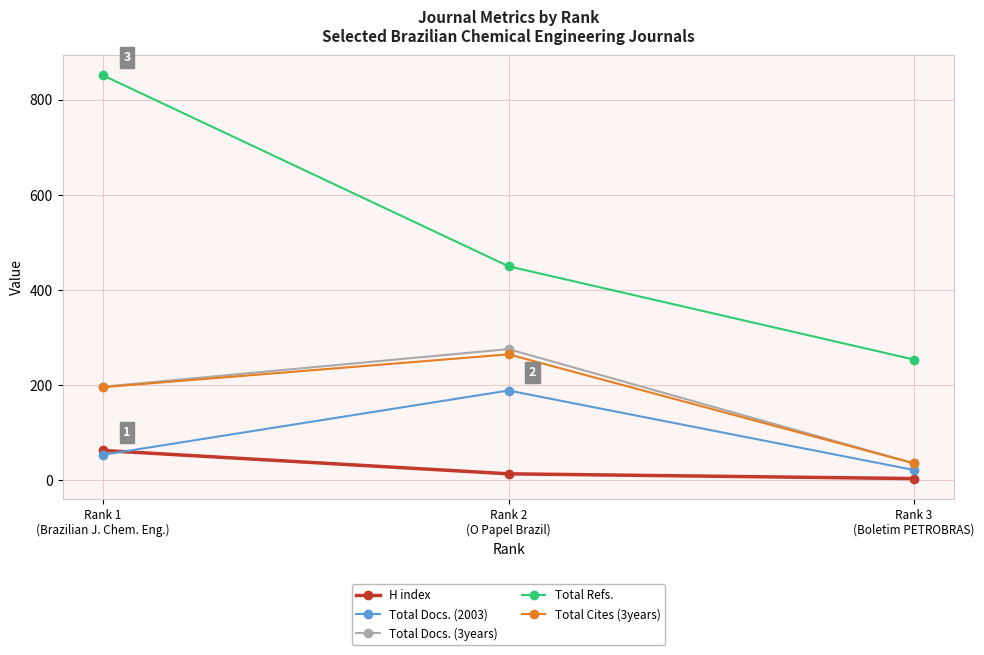

What are all the series names shown in the legend?

H index, Total Docs. (2003), Total Docs. (3years), Total Refs., Total Cites (3years)